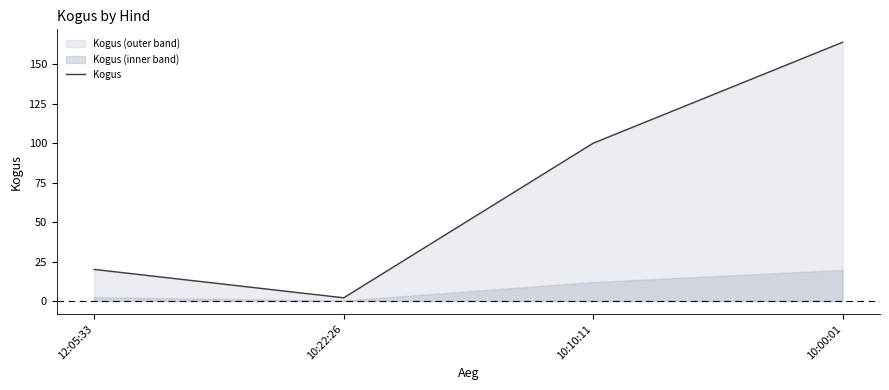

What is the label of the 4th point from the left?

10:00:01